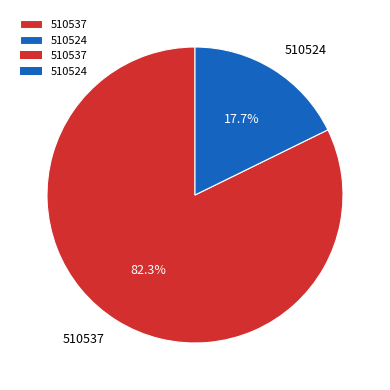

To the nearest percent, what is the average slice percentage?

50%